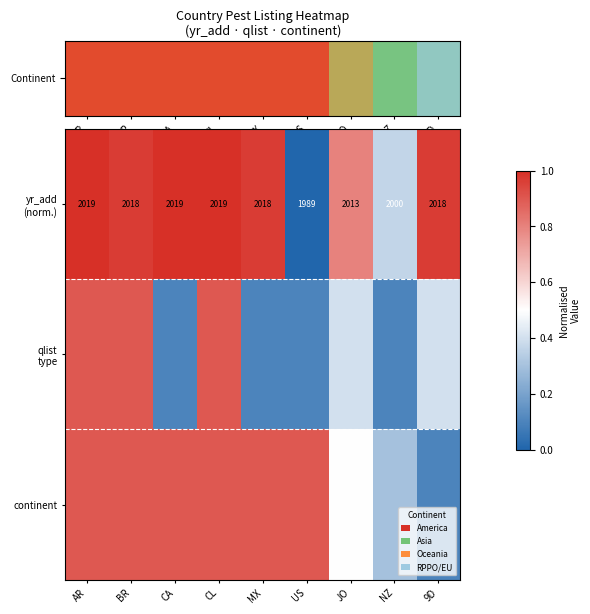

Rank the series at JO from lowest to highest value.

qlist type, continent, yr_add (norm.)